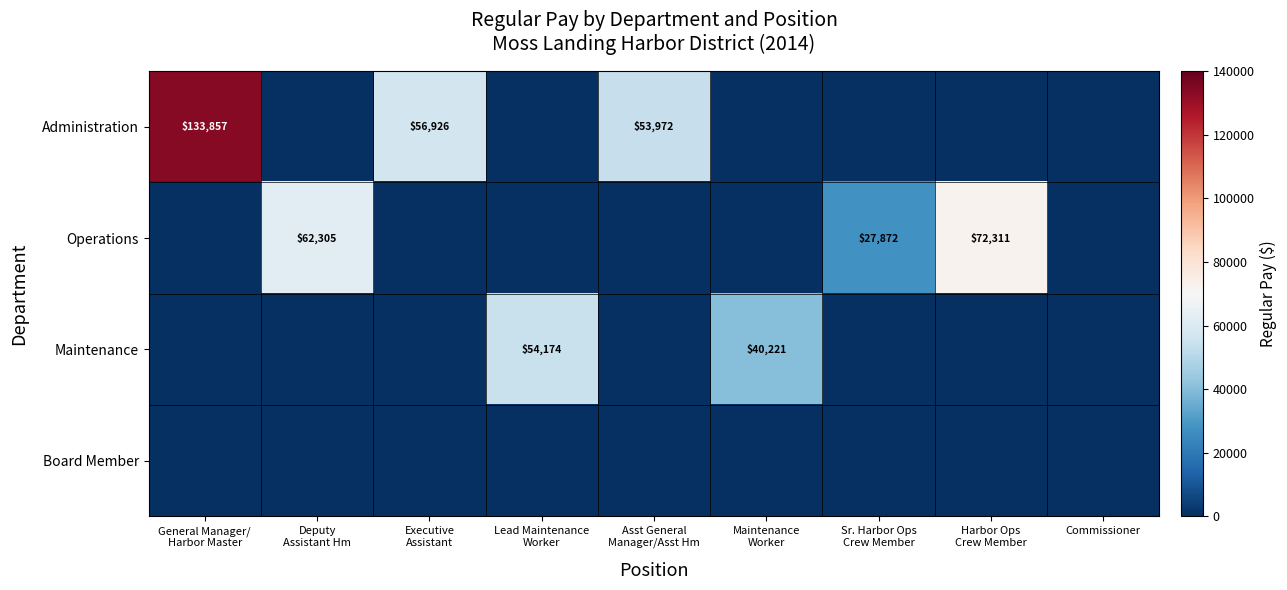

What is the difference between the maximum and minimum values in the Administration series?

133857